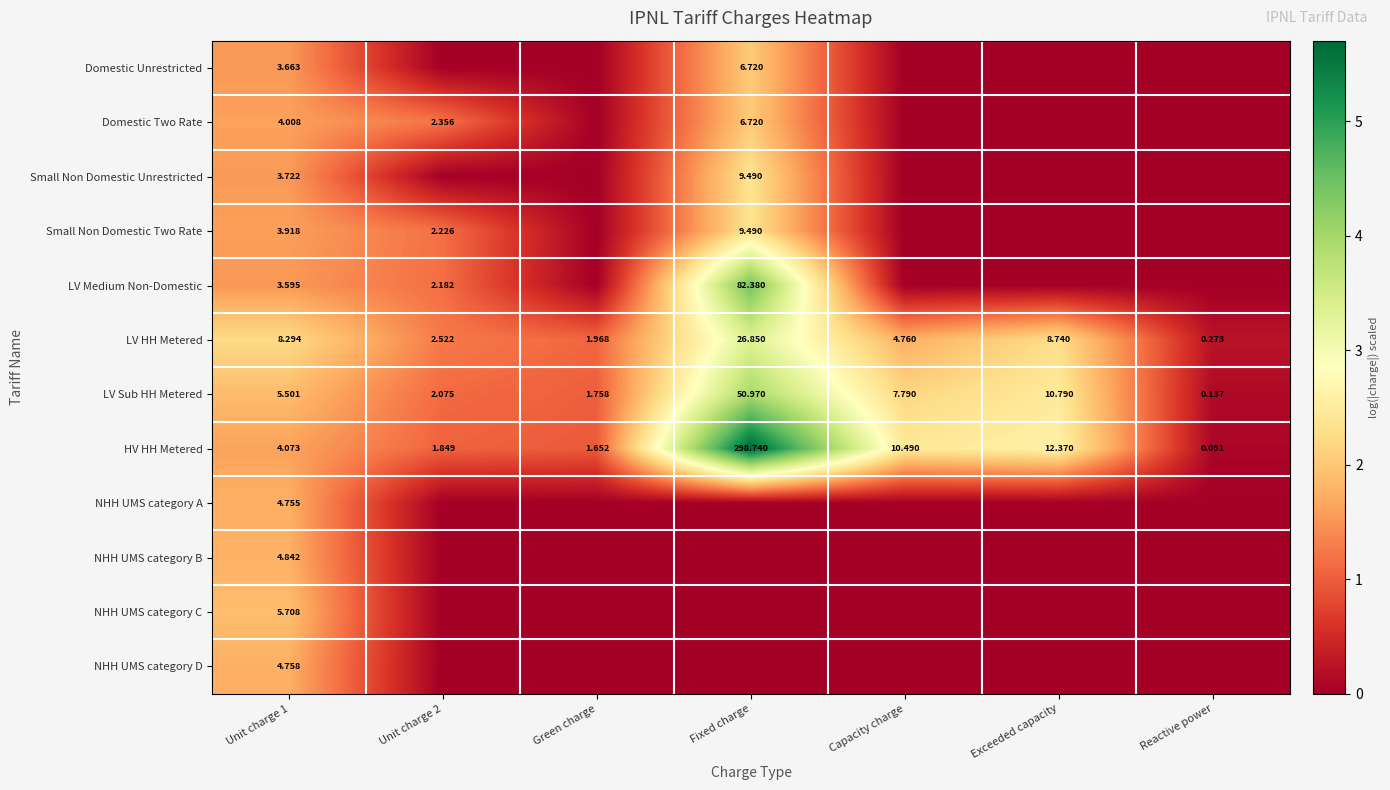

Is the value of LV Sub HH Metered at Exceeded capacity greater than the value of HV HH Metered at Green charge?

Yes